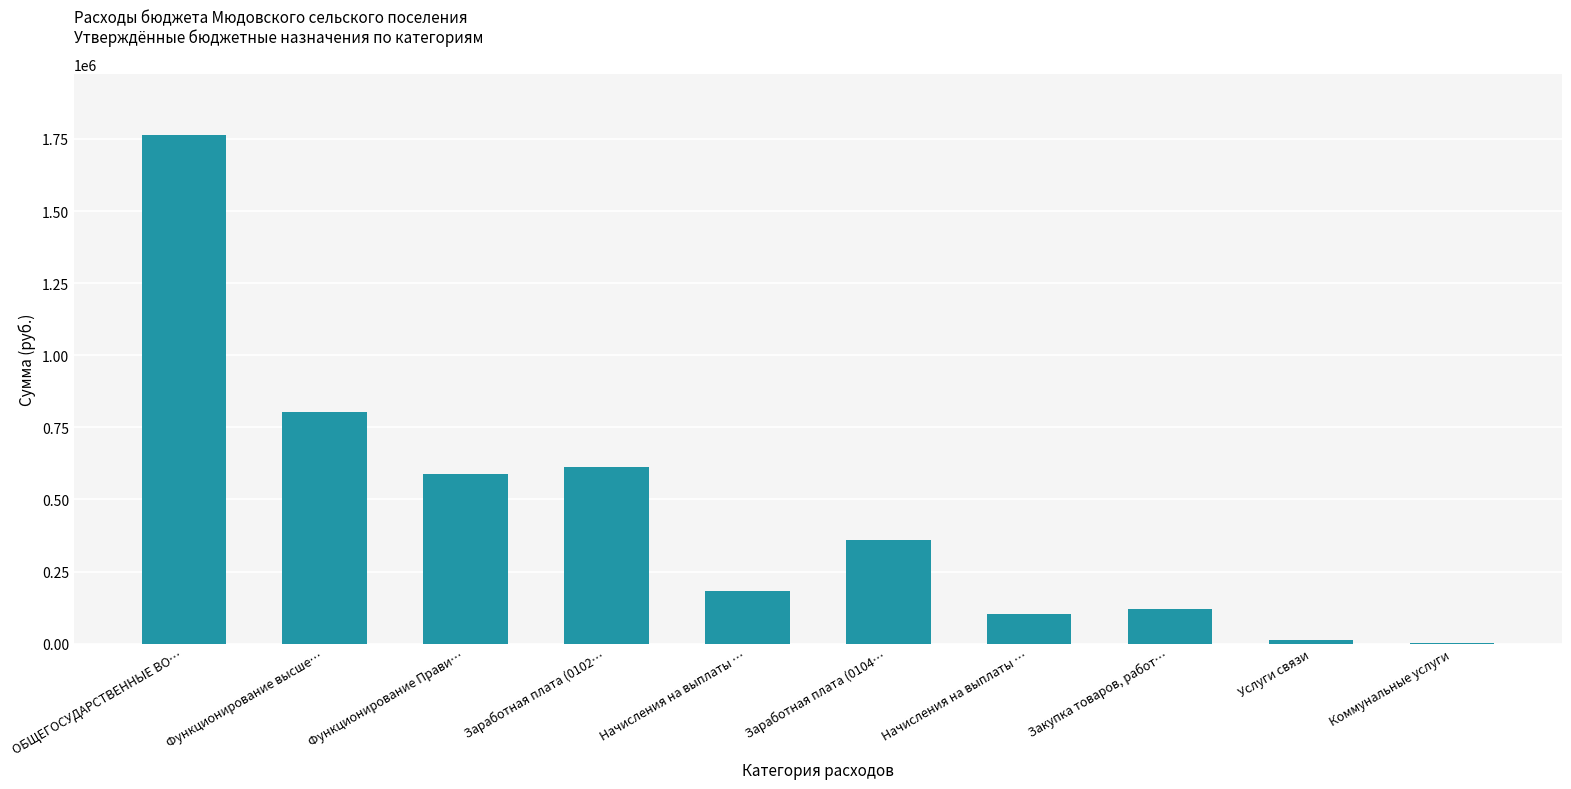

Reading left to right, extract all data points from this chart.

ОБЩЕГОСУДАРСТВЕННЫЕ ВО…=1762575.6	Функционирование высше…=801620.2	Функционирование Прави…=588671.2	Заработная плата (0102…=612555.7	Начисления на выплаты …=184331.4	Заработная плата (0104…=360122.3	Начисления на выплаты …=101475.1	Закупка товаров, работ…=118724.0	Услуги связи=13000.0	Коммунальные услуги=1495.1